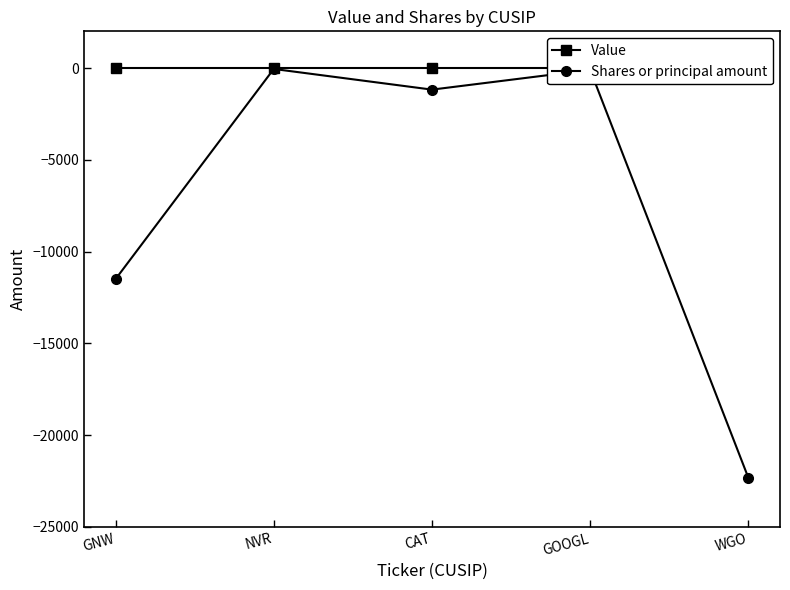

What is the smallest value displayed?

-22325